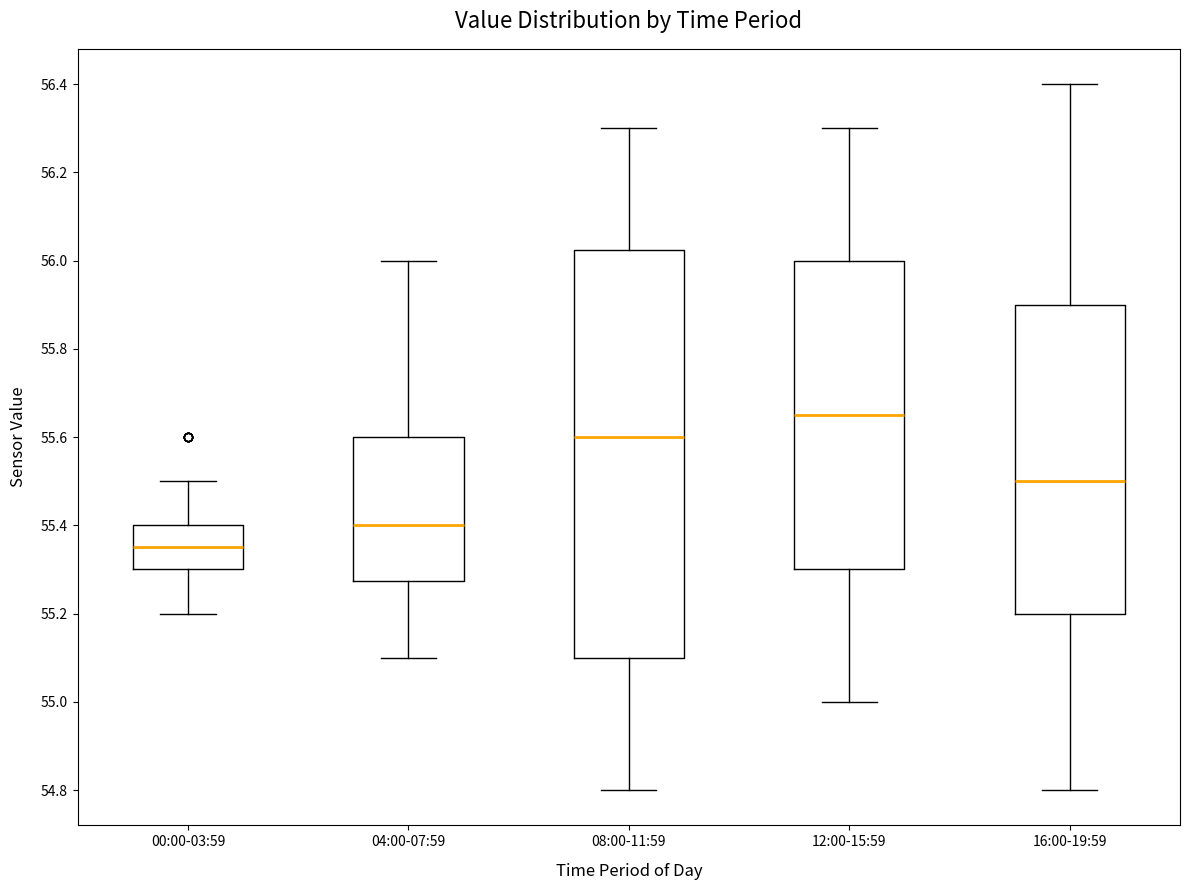

Reading left to right, transcribe this box plot: for each box, give where its median line is, the range the box spans, and where its two whiskers end, as read against the y-axis. The values are not printed on the chart, so give them approximately, as read against the axis.

00:00-03:59: median 55.36, box 55.30 to 55.40, whiskers 55.20 to 55.50
04:00-07:59: median 55.40, box 55.28 to 55.60, whiskers 55.10 to 56.00
08:00-11:59: median 55.60, box 55.10 to 56.02, whiskers 54.80 to 56.30
12:00-15:59: median 55.66, box 55.30 to 56.00, whiskers 55.00 to 56.30
16:00-19:59: median 55.50, box 55.20 to 55.90, whiskers 54.80 to 56.40